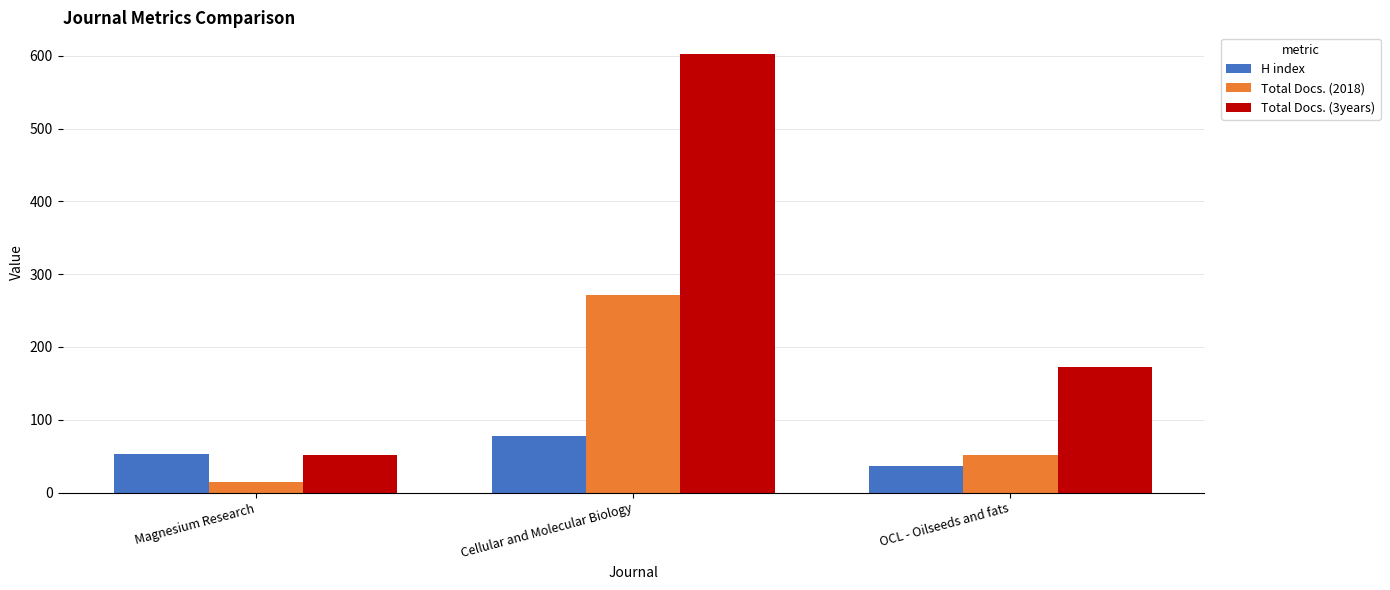

How many categories are shown in the chart?

3